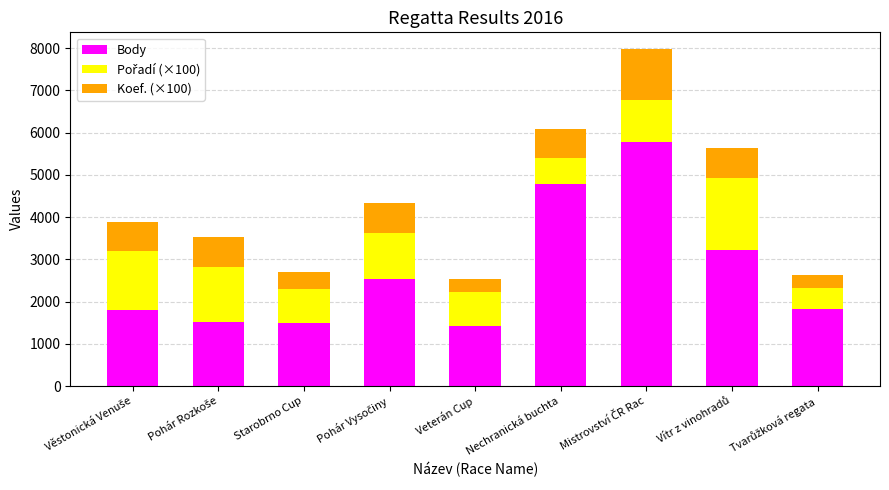

What is the lowest value of the Body series?

1430